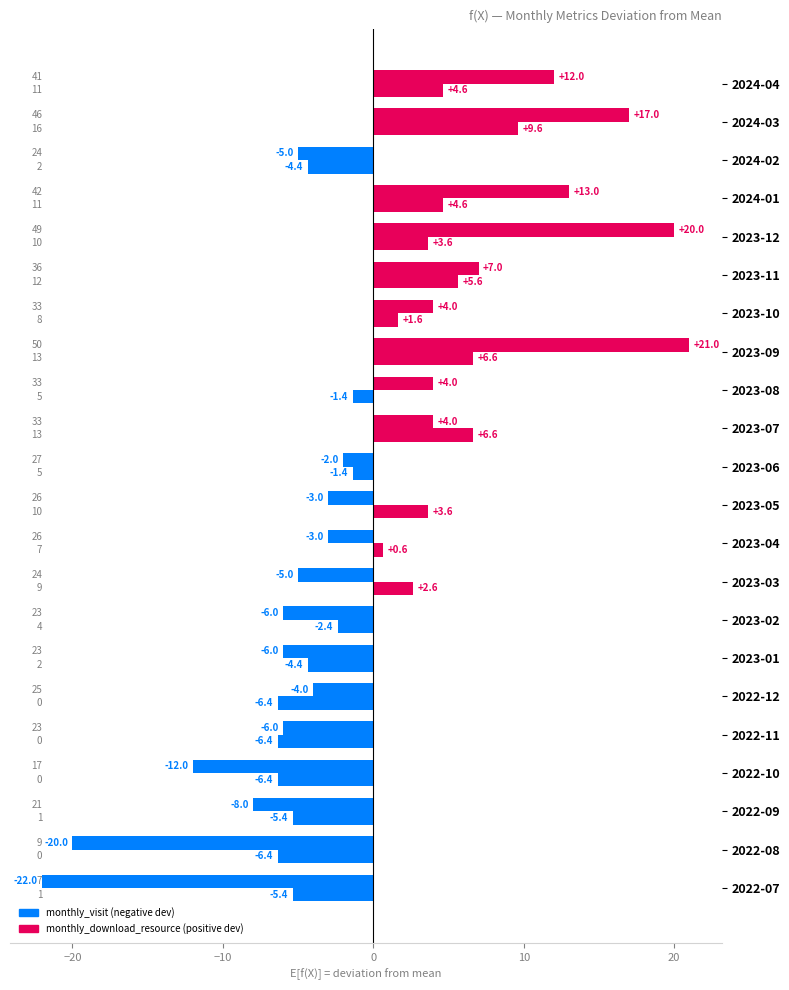

Count the number of categories in the chart.

22